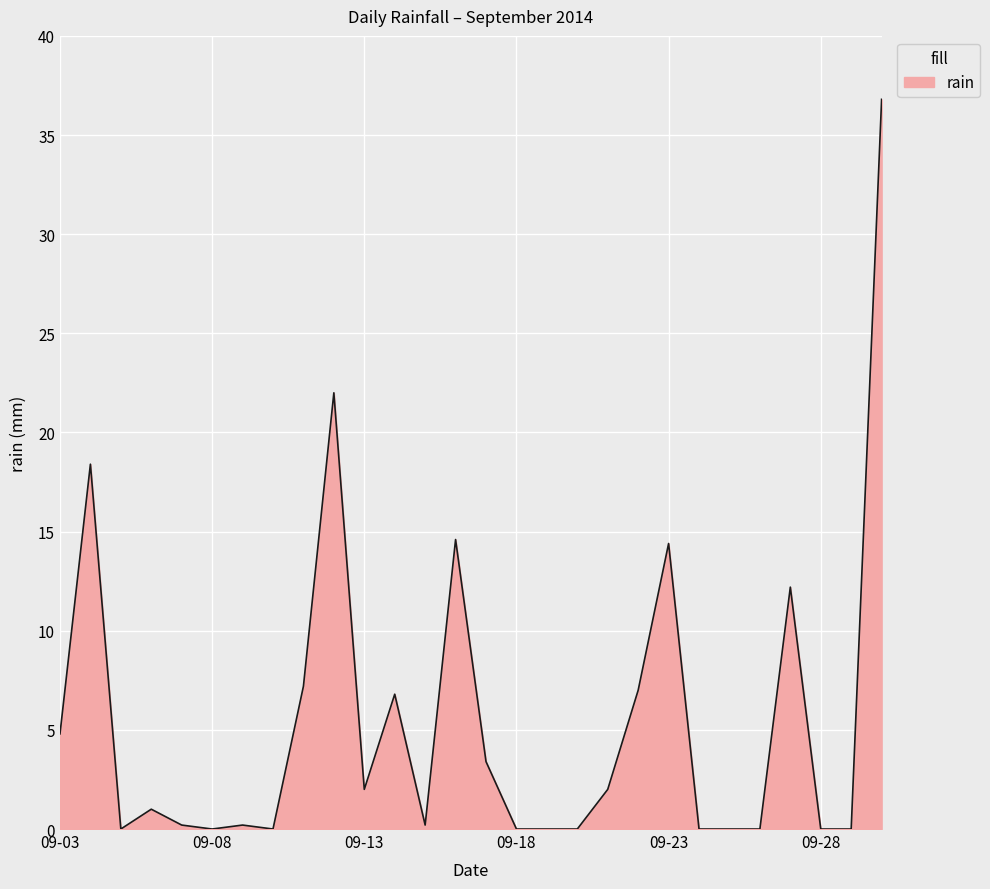

What is the sum of all values?

153.2